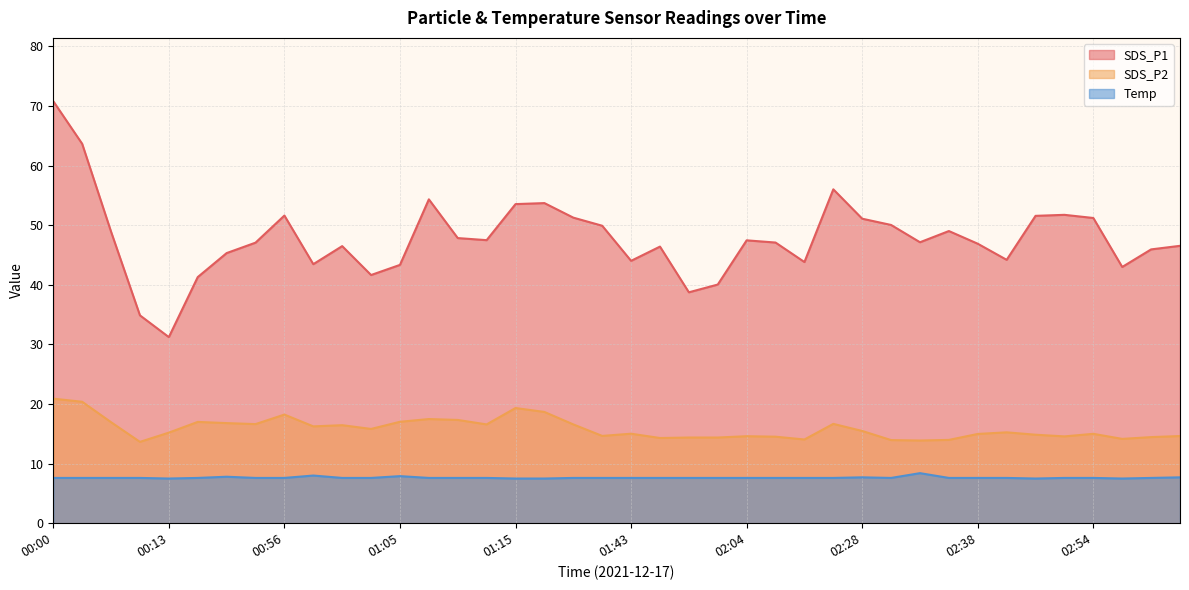

Which category has the lowest value in the SDS_P2 series?

00:10